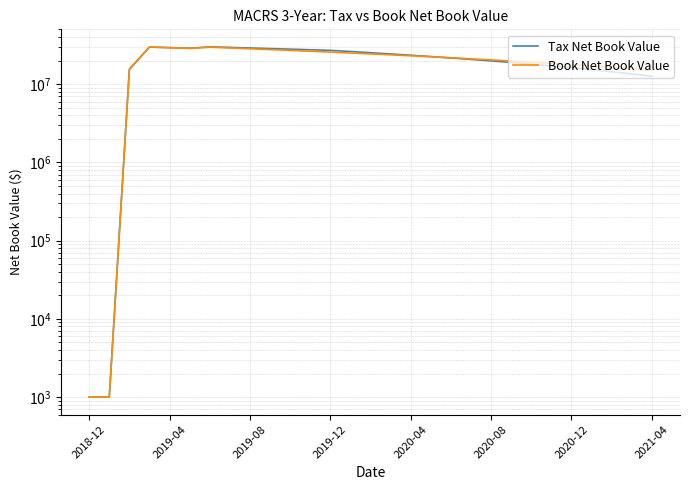

What are all the series names shown in the legend?

Tax Net Book Value, Book Net Book Value